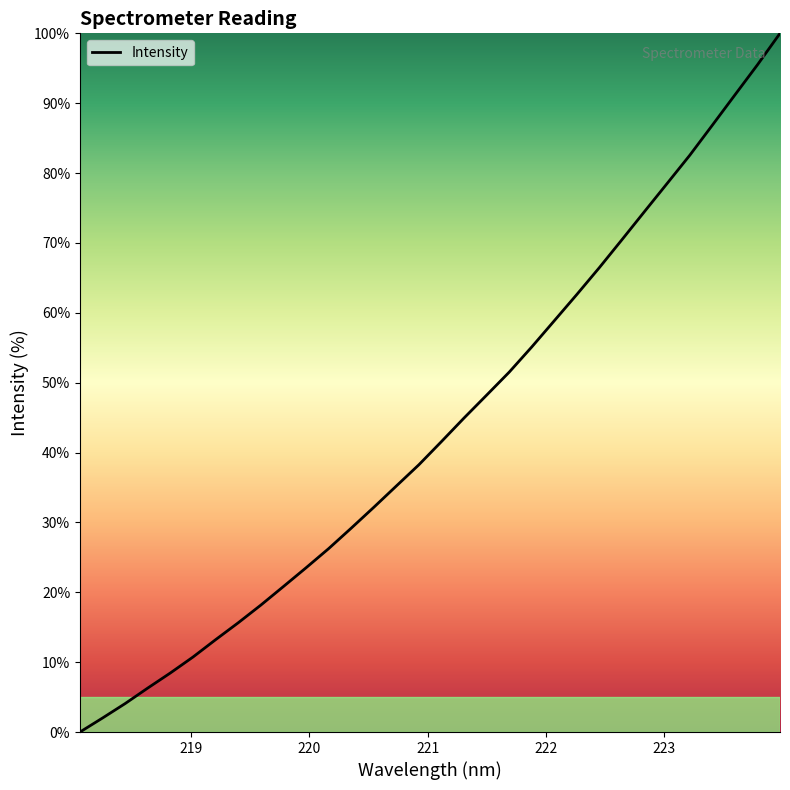

What is the maximum value shown in the chart?

100.0